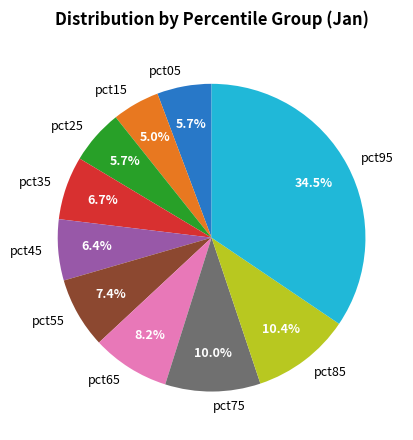

True or false: pct45 accounts for 6% of the total.

True